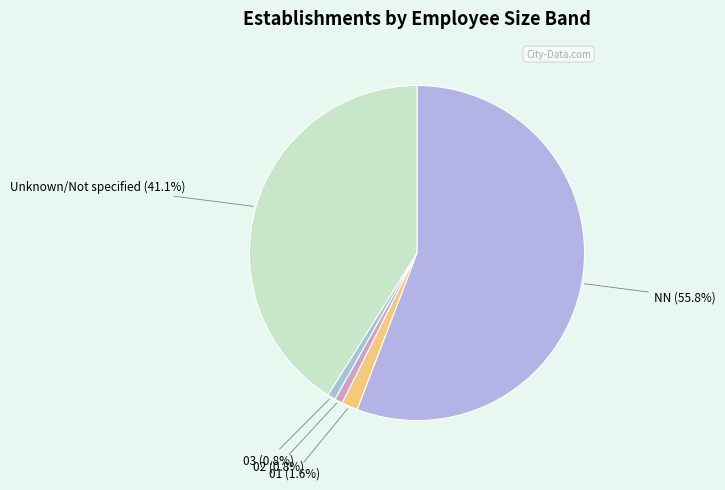

Count the number of slices in the pie.

5